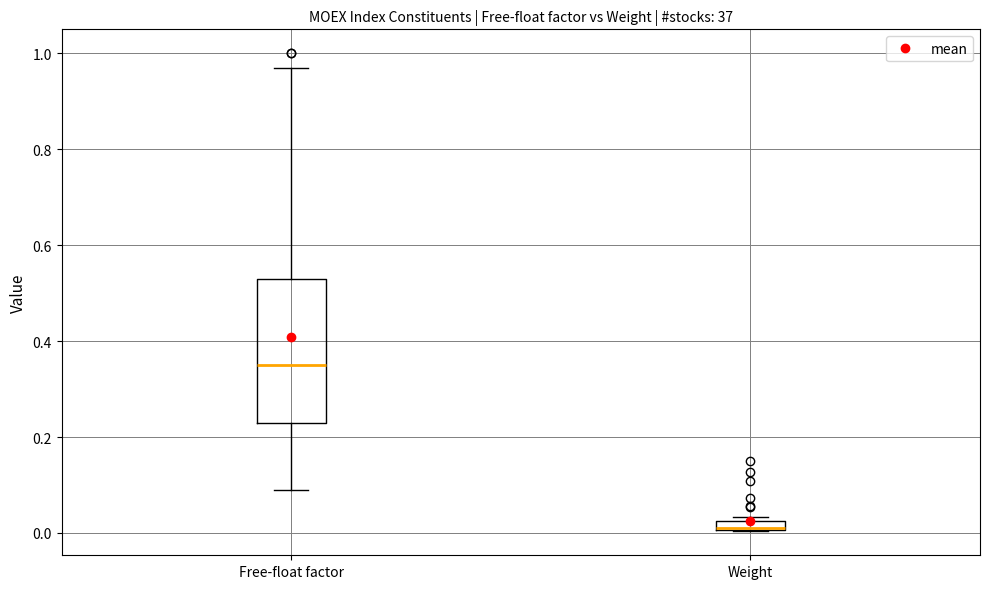

Comparing the boxes themselves (not the whiskers), which one is the tallest?

Free-float factor